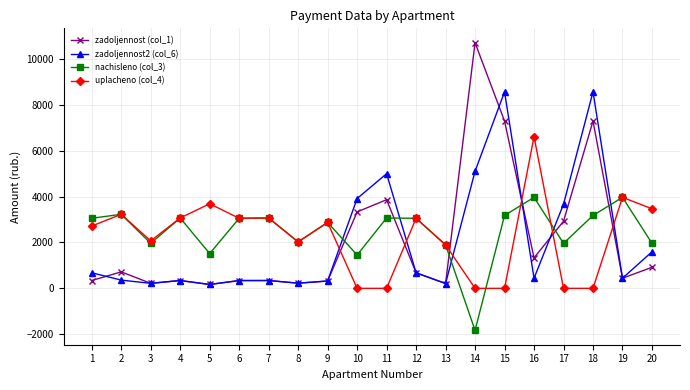

Between which two adjacent categories do nachisleno (col_3) and zadoljennost (col_1) first intersect?

9 and 10